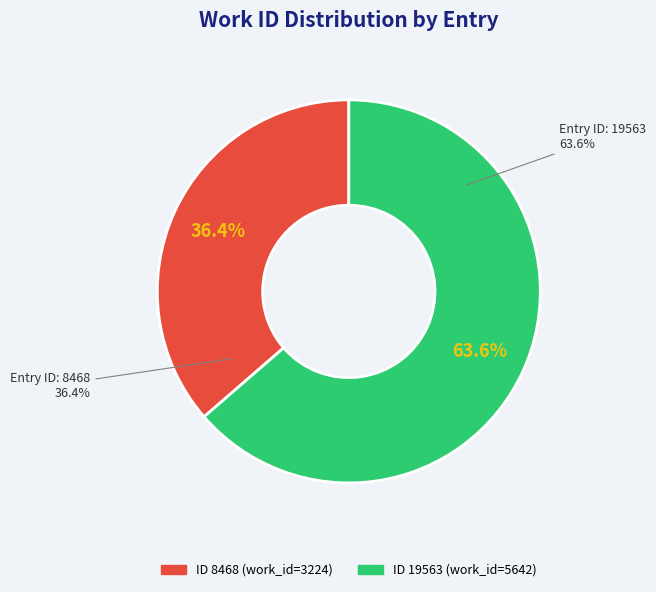

What is the largest slice in the pie chart?

19563